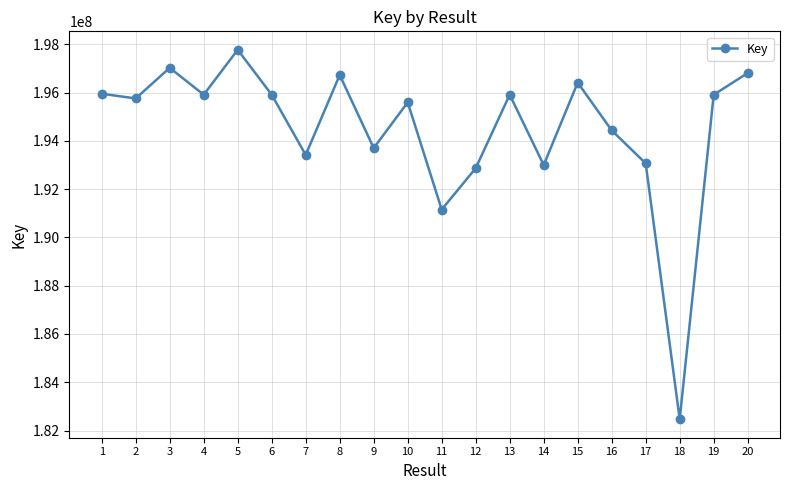

How many categories are shown in the chart?

20